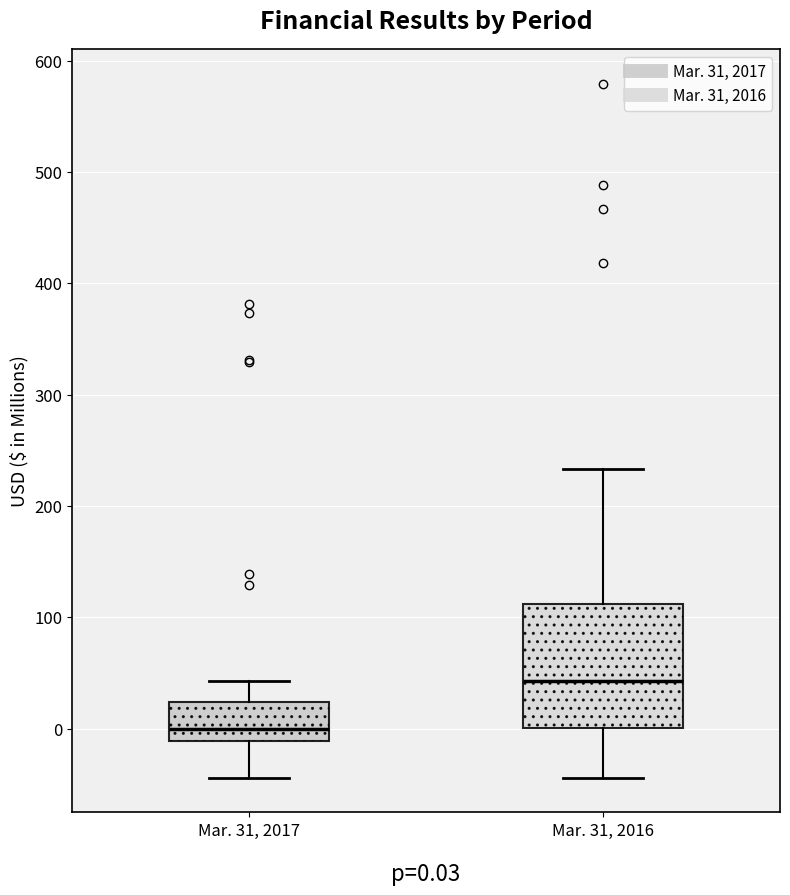

Which box has the lowest median line?

Mar. 31, 2017